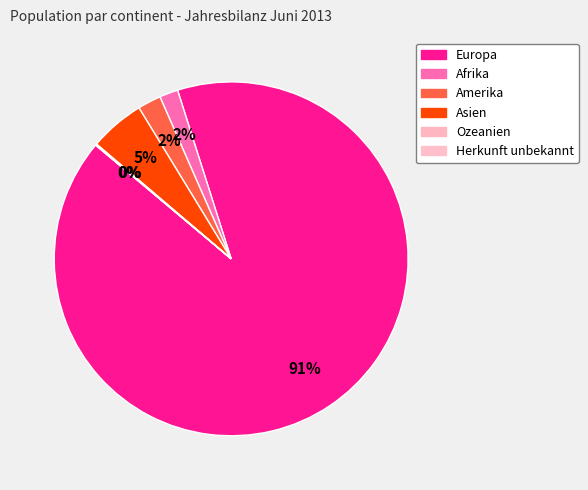

Count the number of slices in the pie.

6